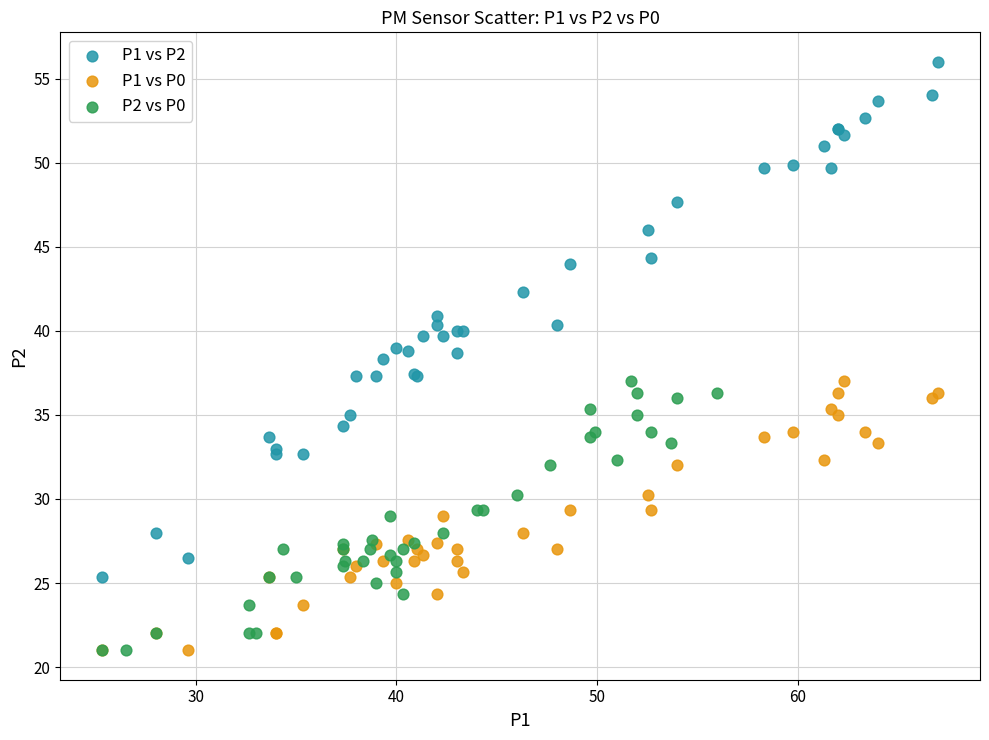

Which series has the widest spread of Y values?

P1 vs P2